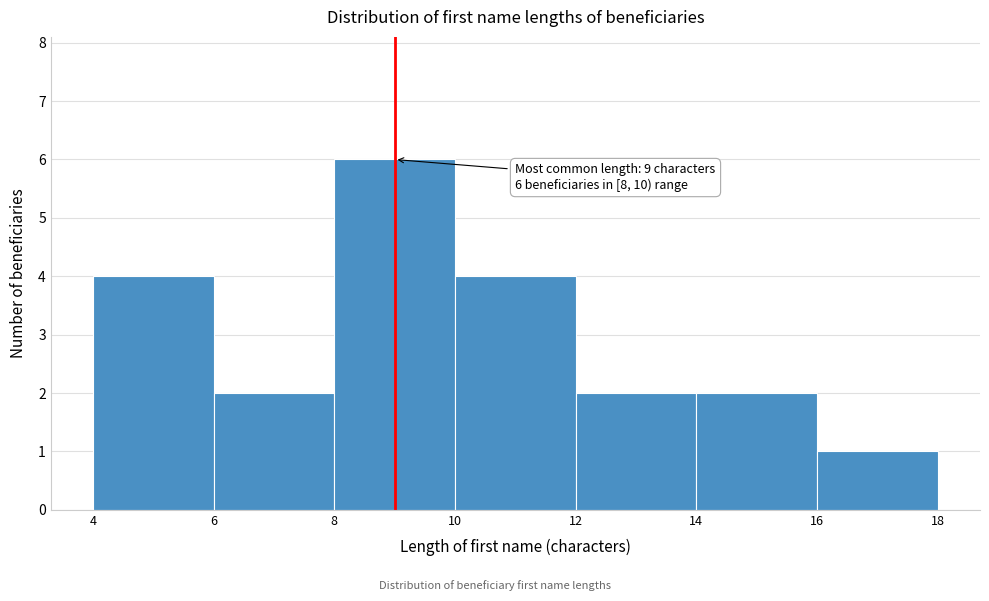

Over which range of the x-axis is the bar tallest?

8 to 10